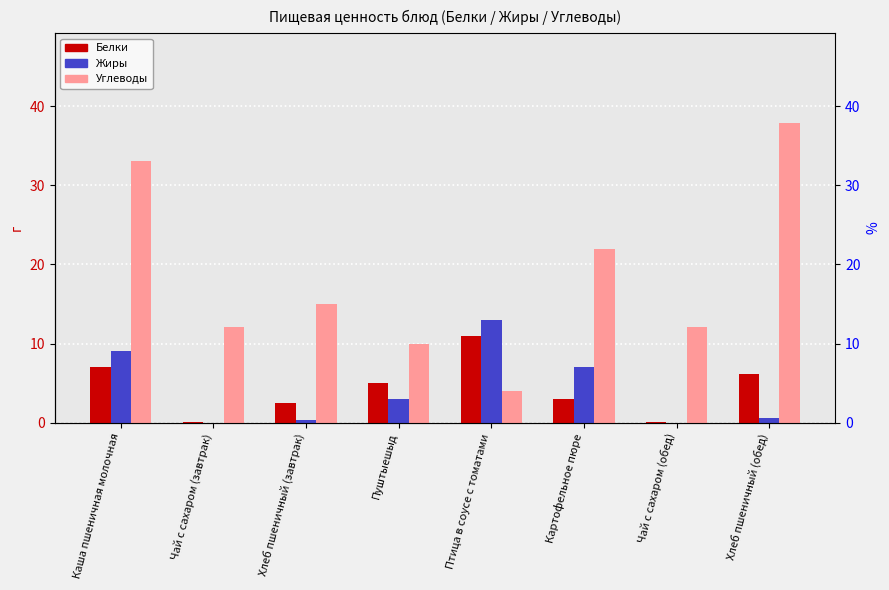

Rank the series at Пуштыешыд from lowest to highest value.

Жиры, Белки, Углеводы